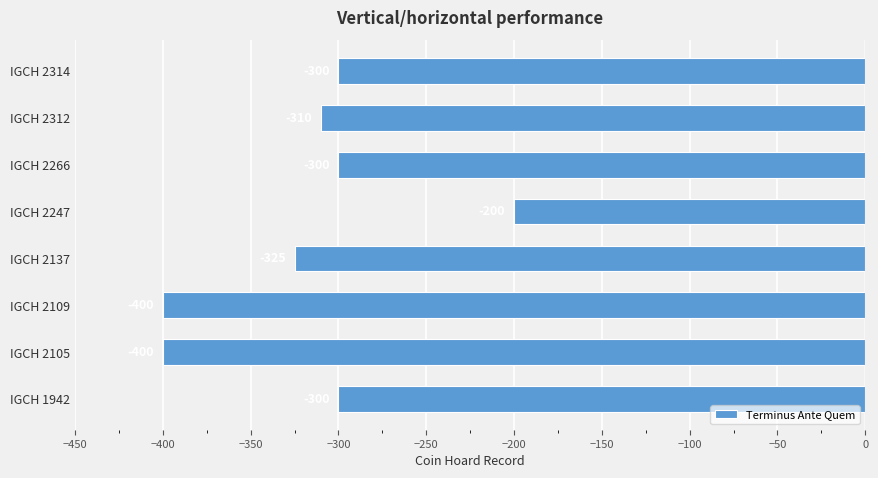

Are the bars horizontal?

Yes